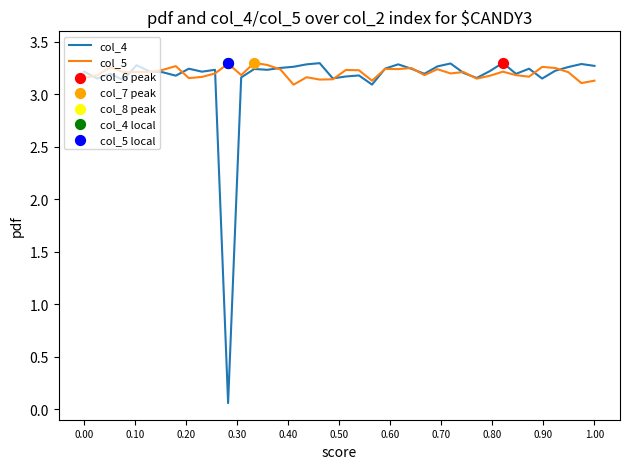

Which series has the largest total across all categories?

col_5